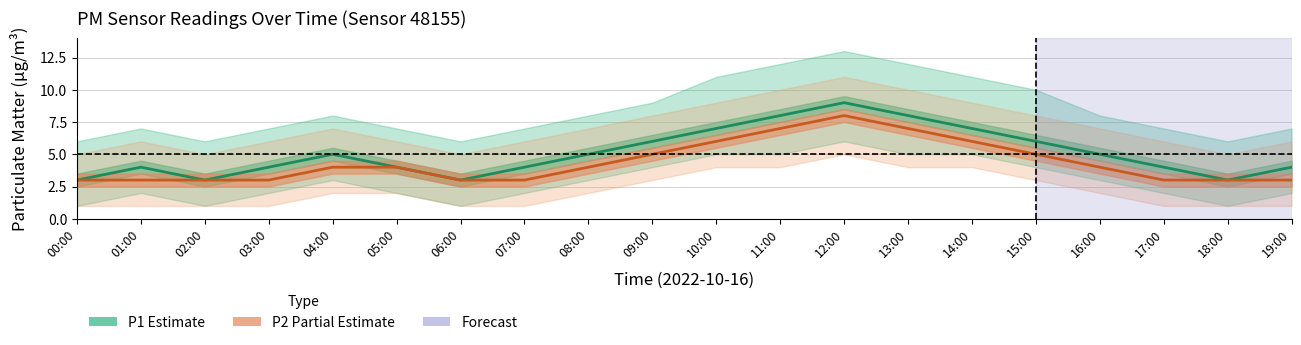

How many values in the P1 series are below 5?

10